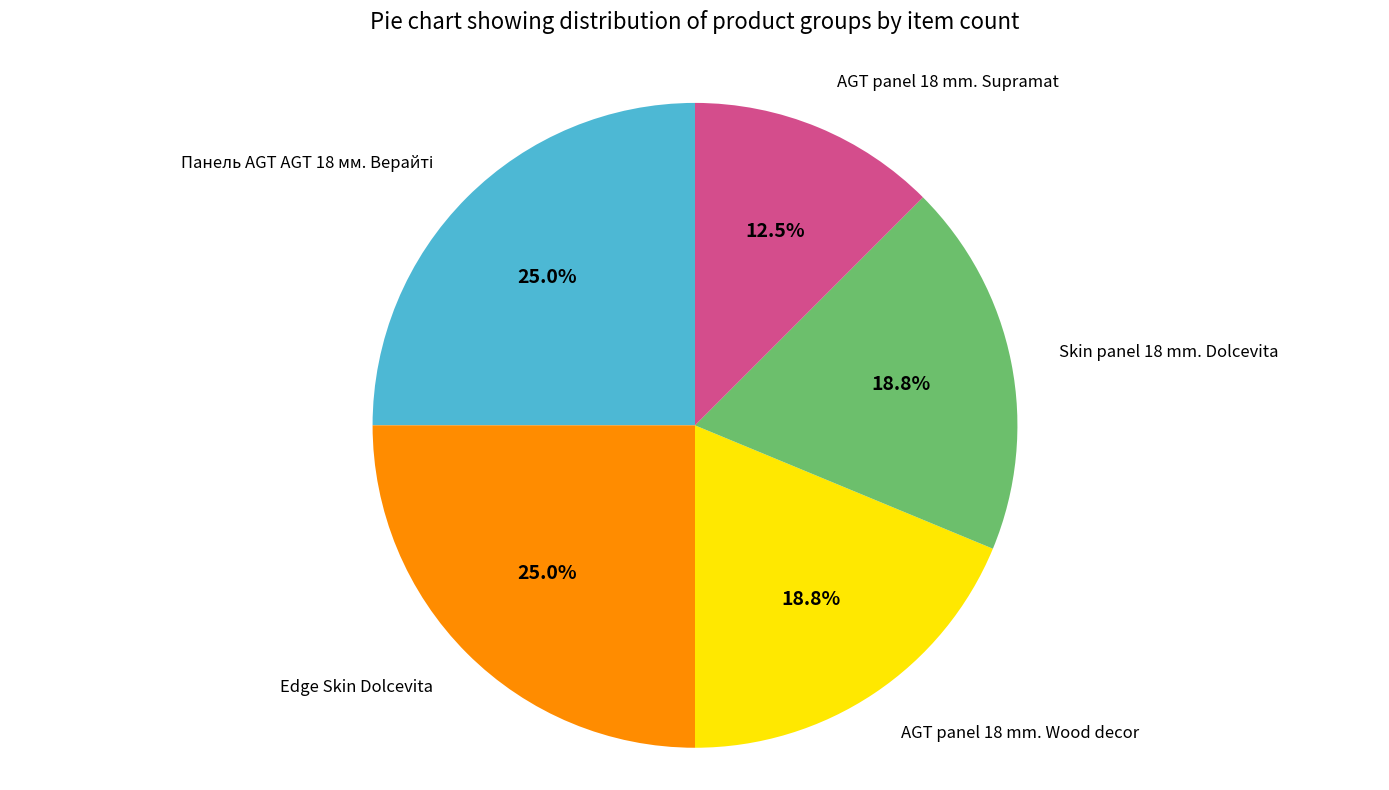

Does any single category account for the majority?

No